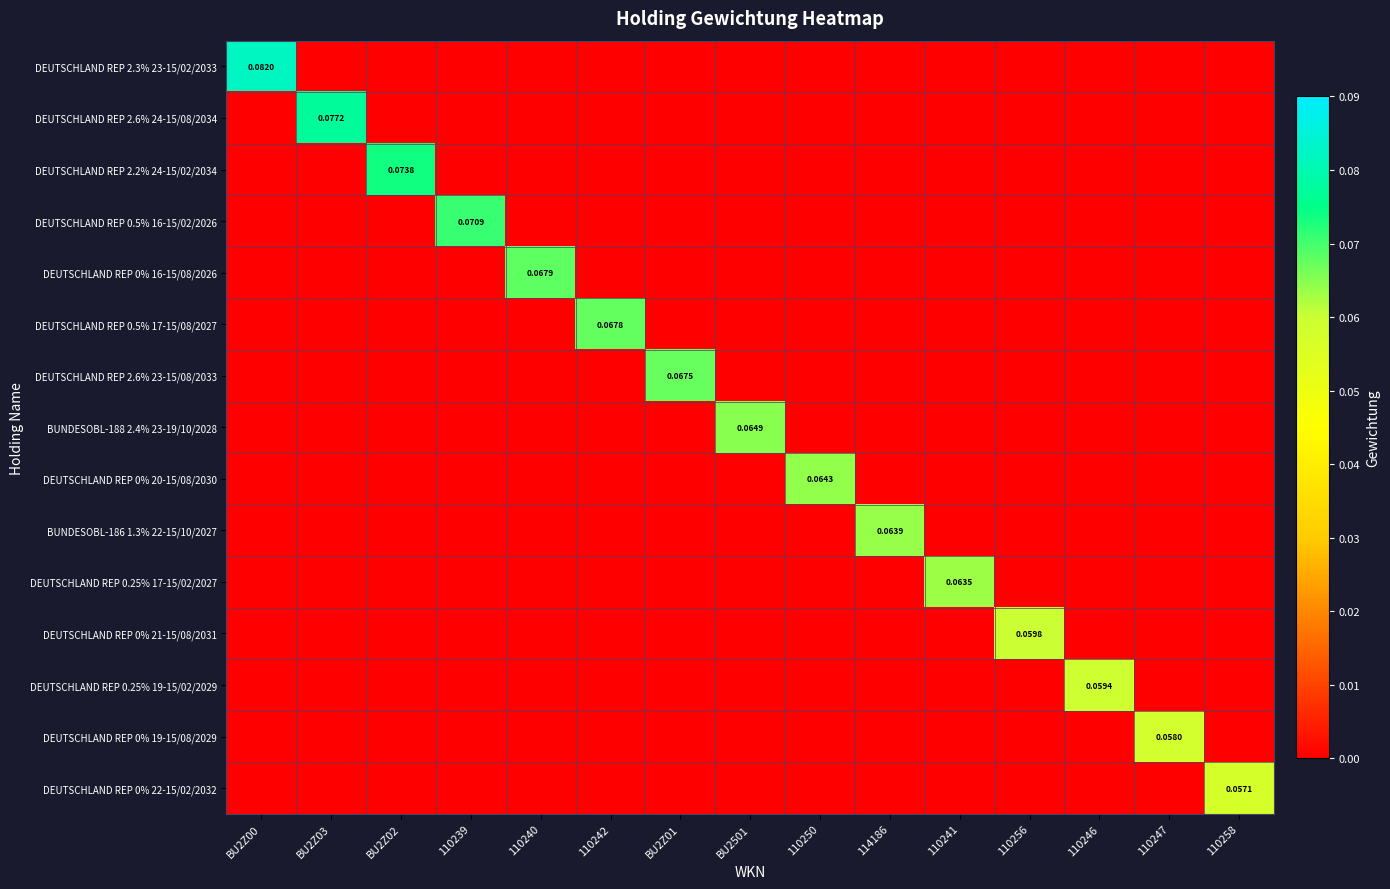

Which label corresponds to the largest value in the chart?

BU2Z00